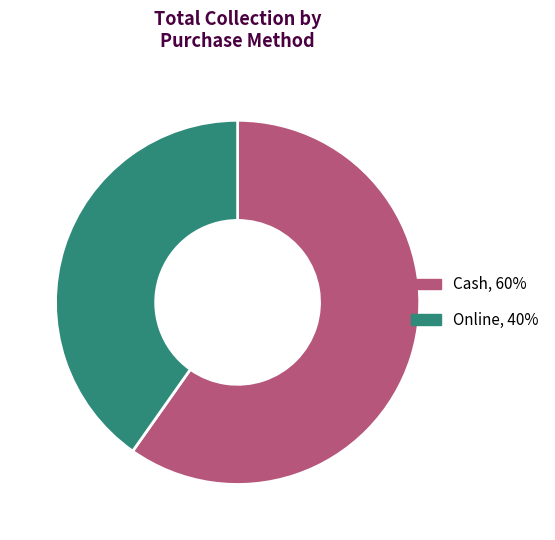

What is the ratio of the value at Online to the value at Cash?

0.7